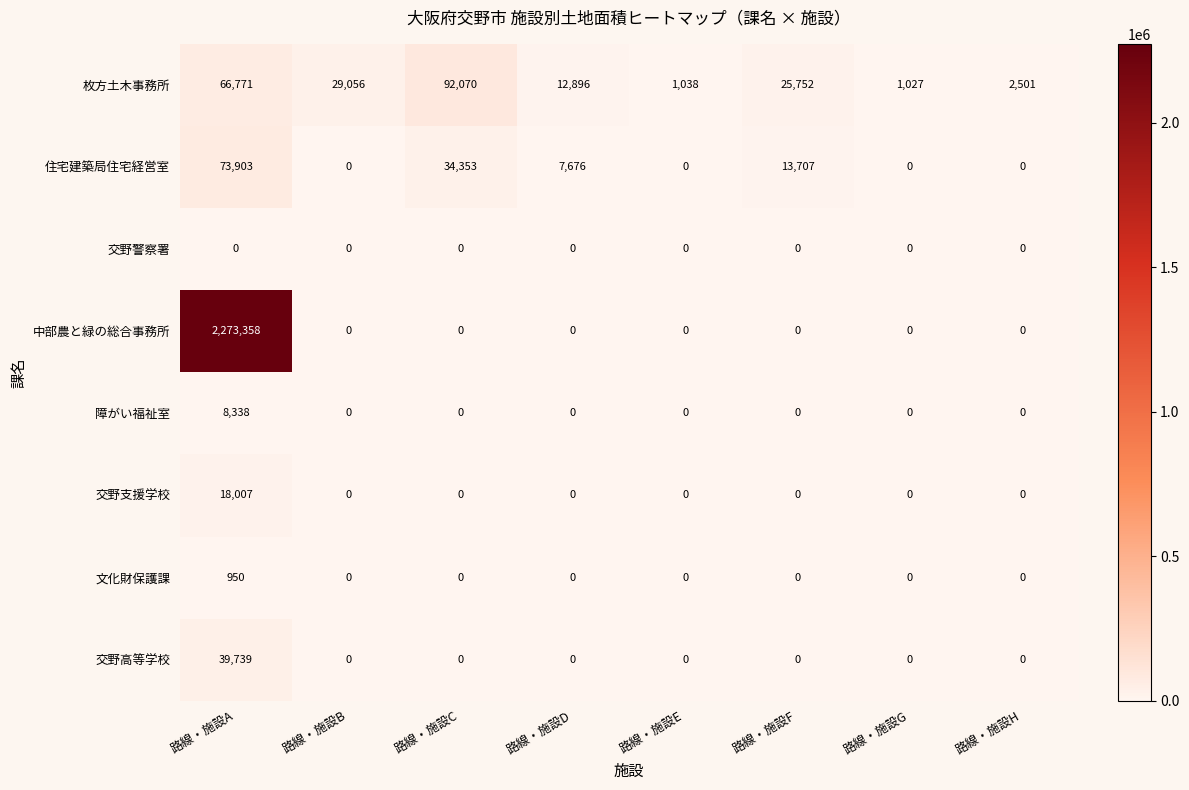

The value of 中部農と緑の総合事務所 at 路線・施設C is 0. True or false?

True